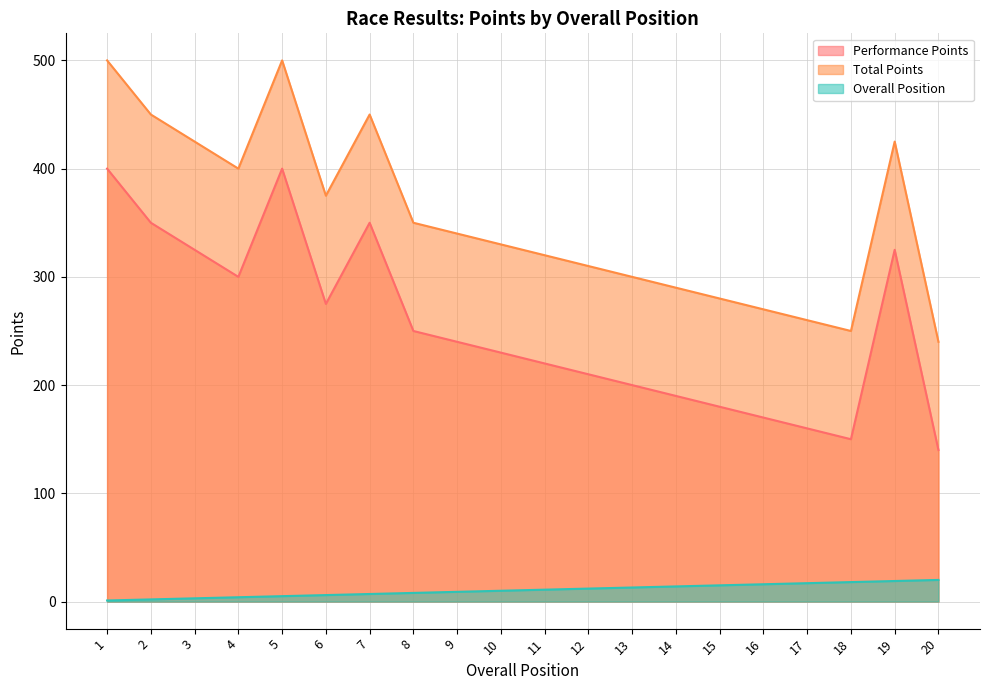

How many lines are shown in the chart?

3